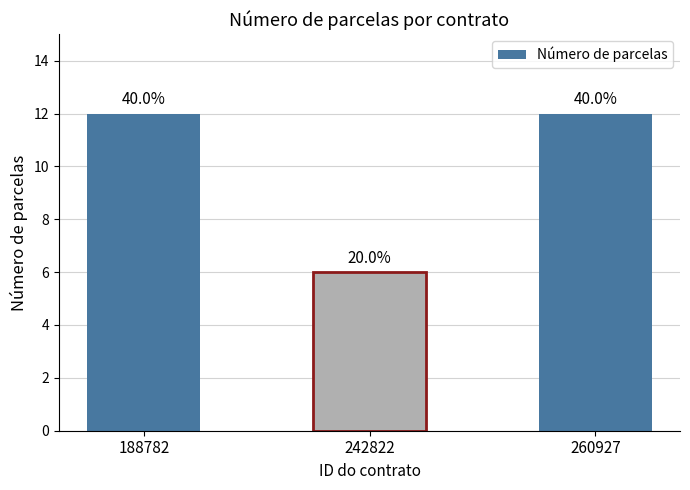

What is the sum of the values at 260927 and 188782?

24